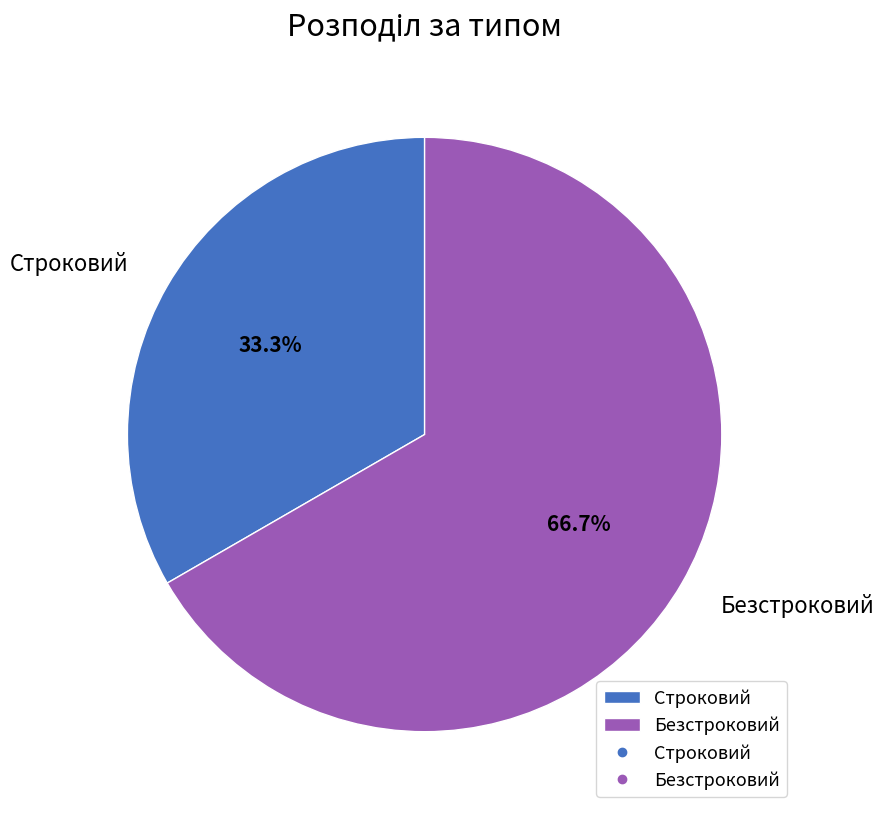

The Строковий slice represents 24% of the pie. True or false?

False